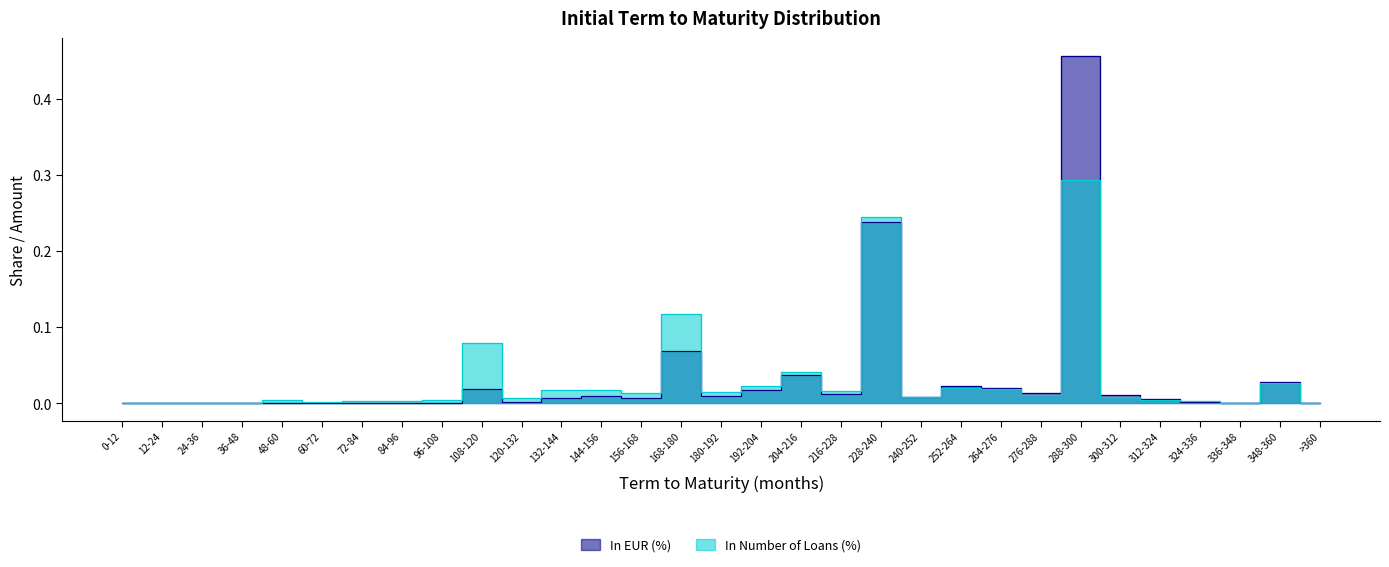

Count the number of categories in the chart.

31